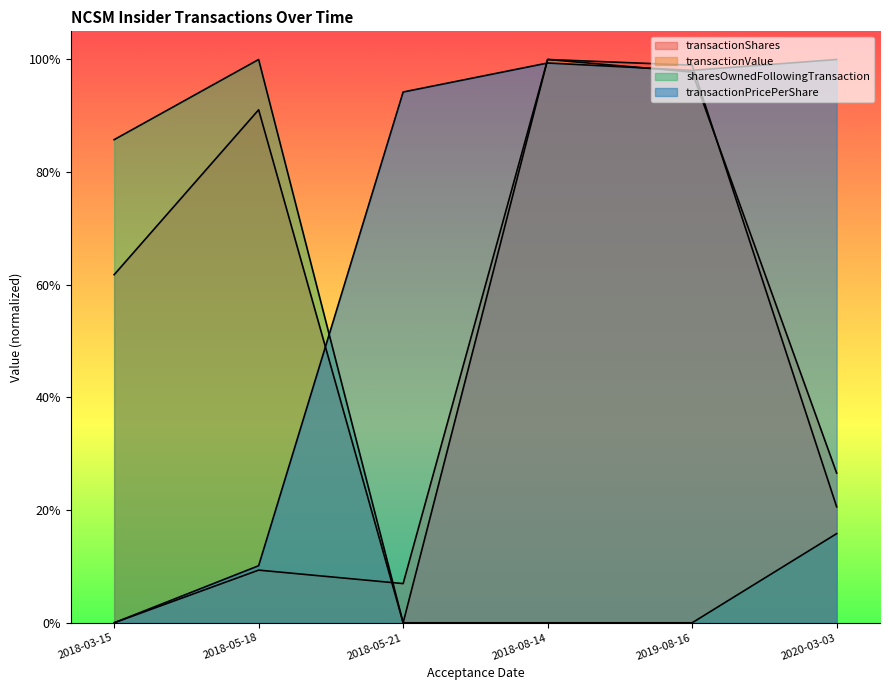

True or false: transactionValue and transactionPricePerShare intersect in this chart.

True